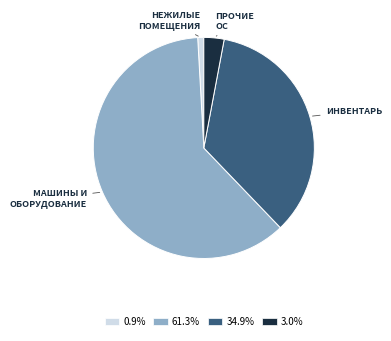

How many segments does this pie chart have?

4